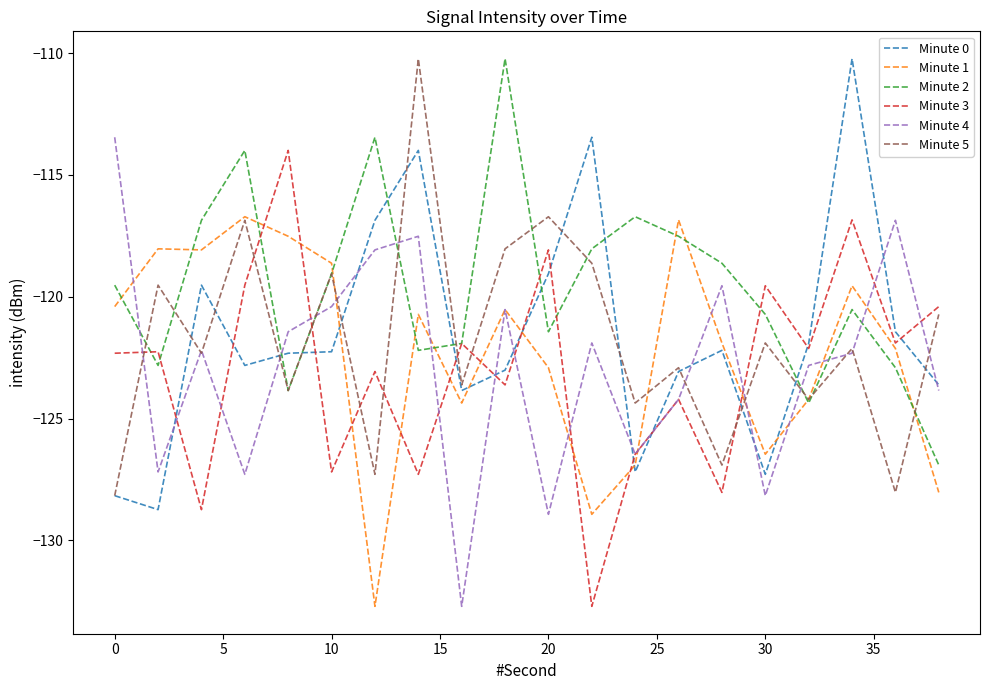

Is this an area chart (filled region under the line)?

No